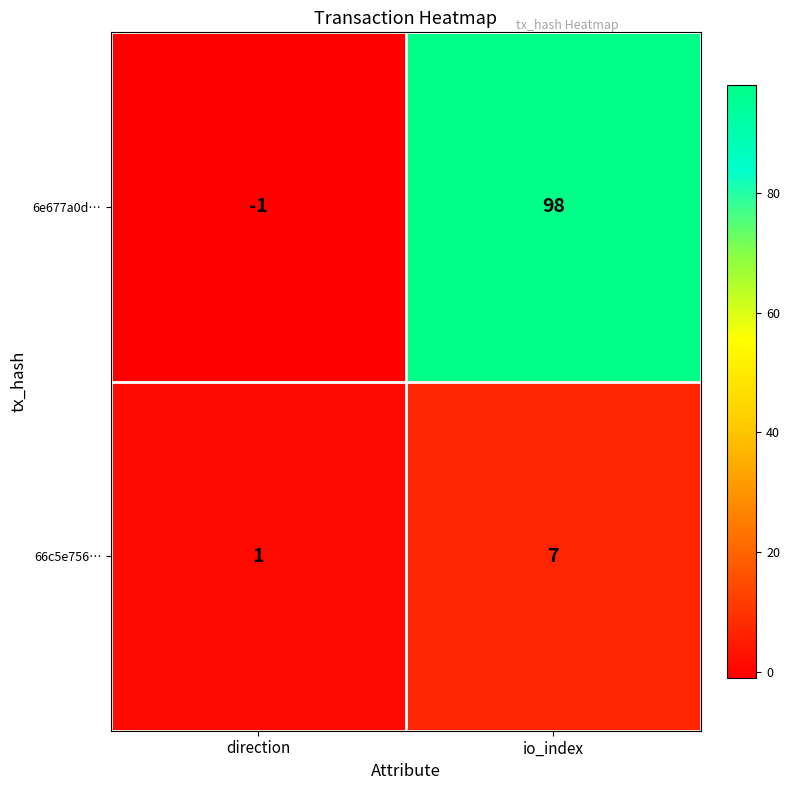

At which category is the sum across all series the highest?

io_index